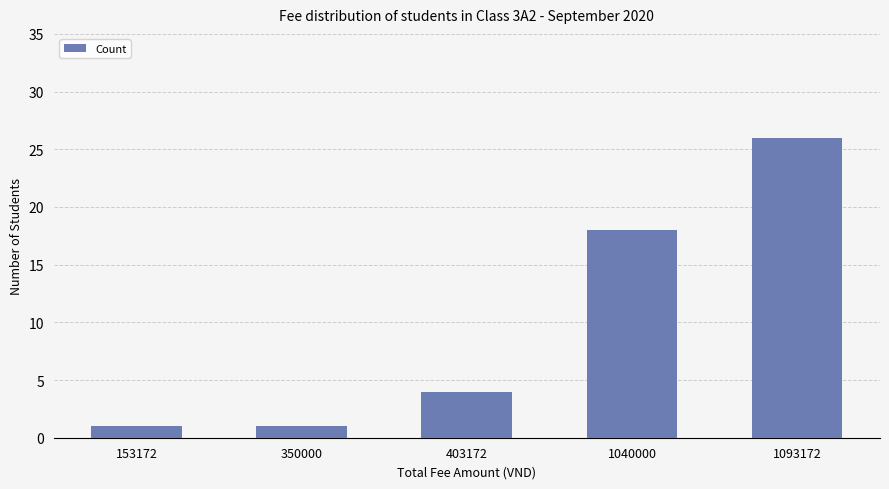

At which label is the value closest to 13?

1040000